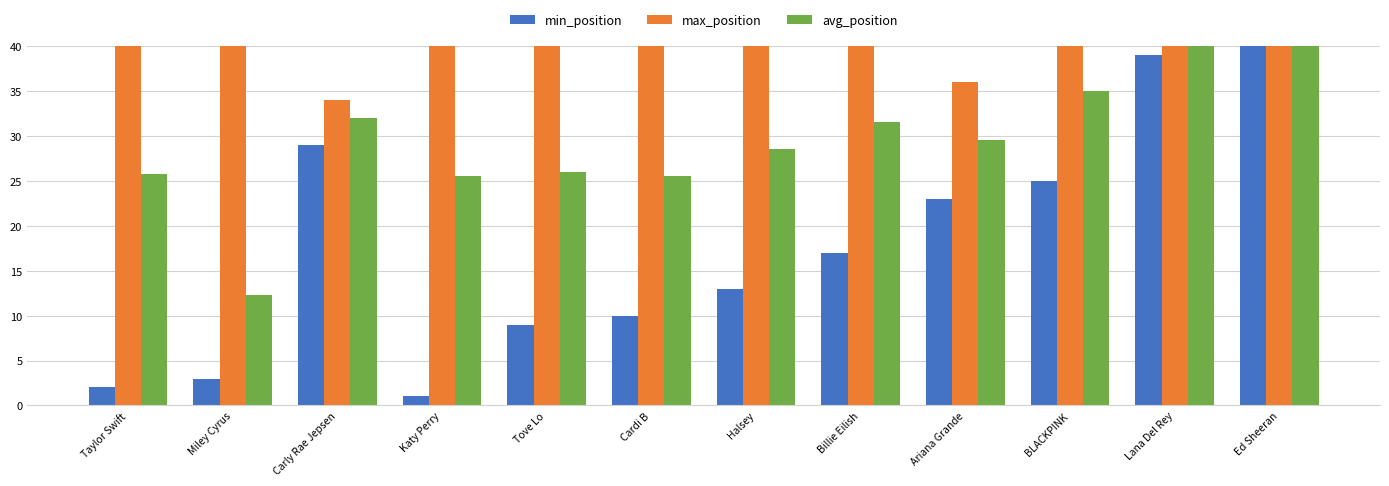

What is the difference between the maximum and second lowest values in the avg_position series?

19.0